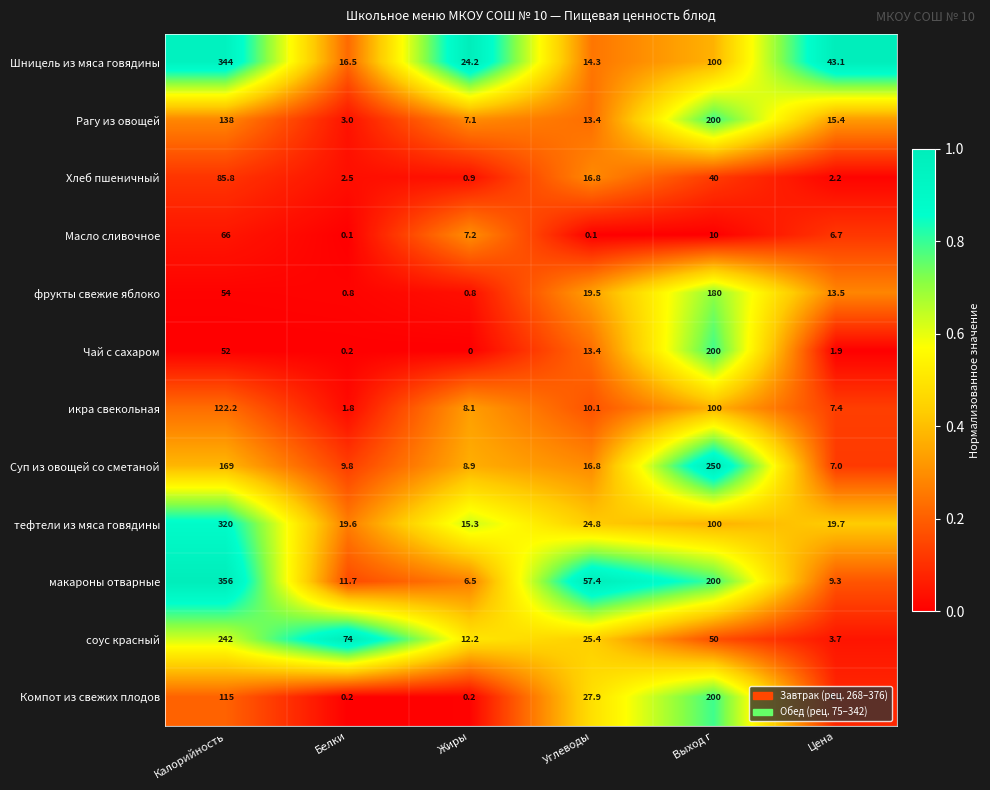

Which label corresponds to the largest value in the chart?

Калорийность